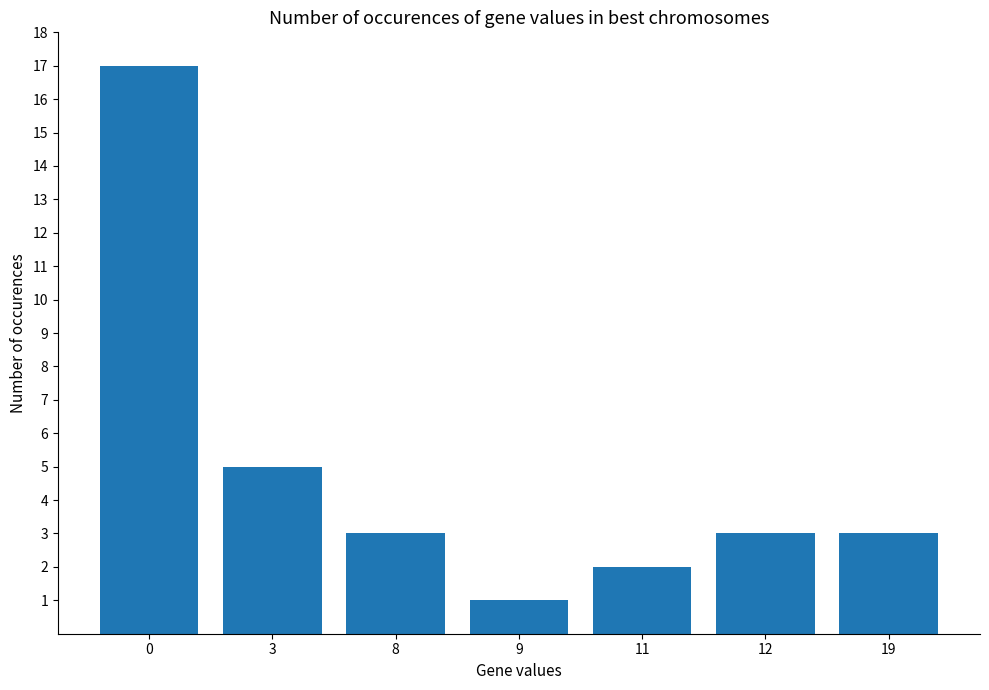

What is the value of the 2nd bar from the left?

5